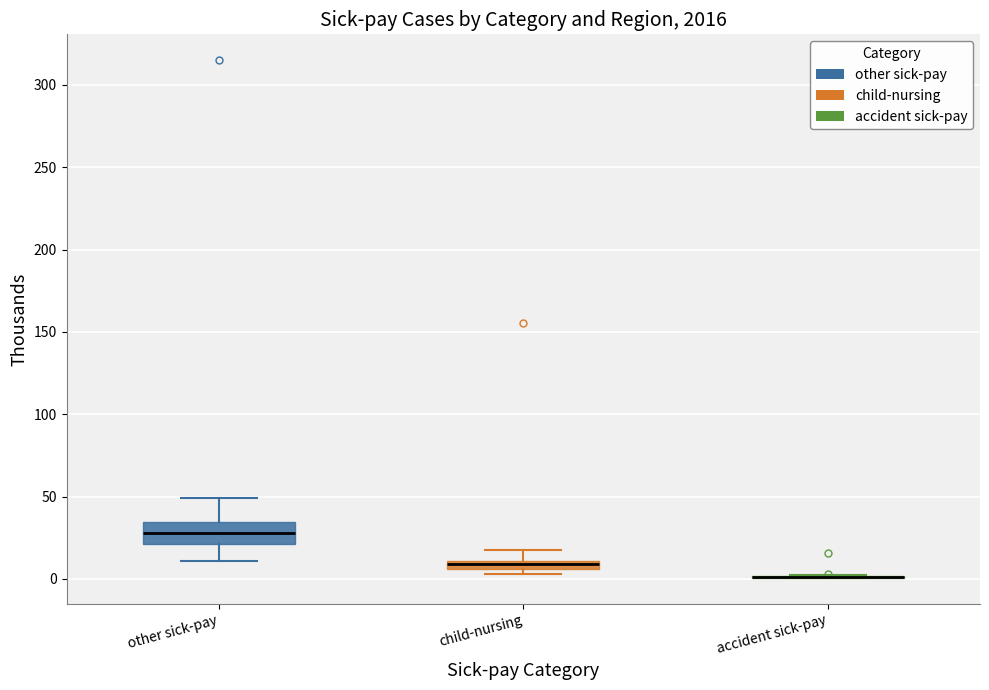

Comparing the boxes themselves (not the whiskers), which one is the tallest?

other sick-pay